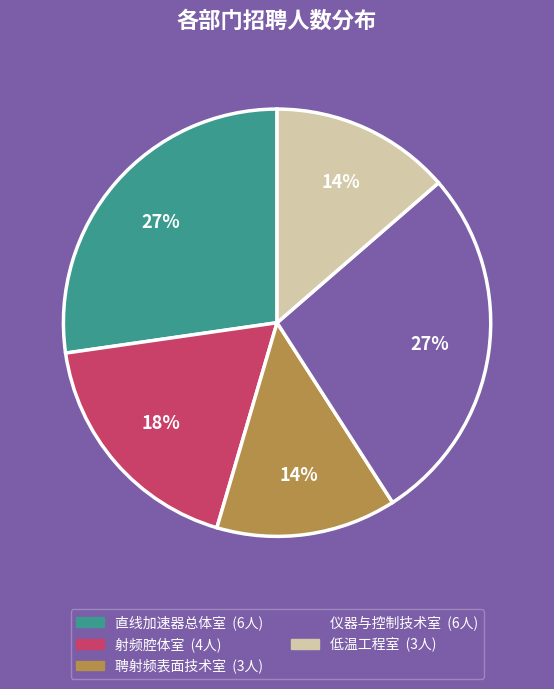

Does 聘射频表面技术室 represent more than half of the total?

No